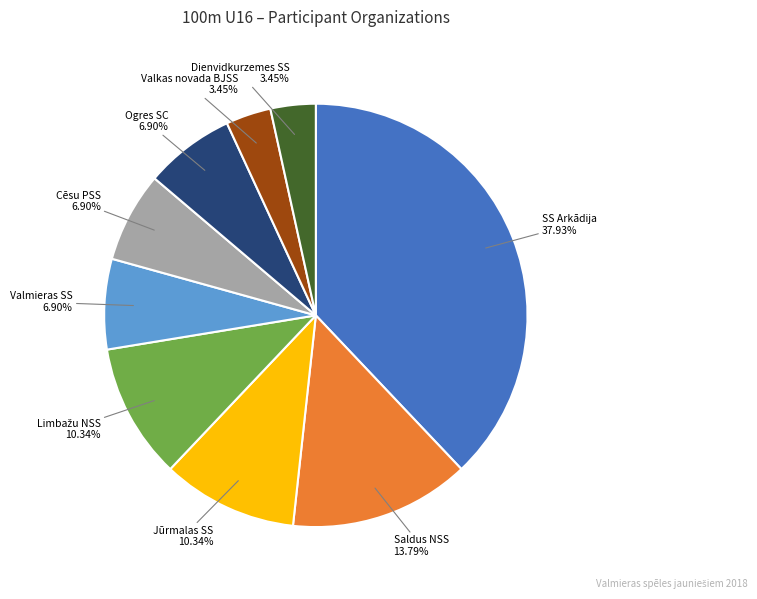

Count the number of slices in the pie.

9